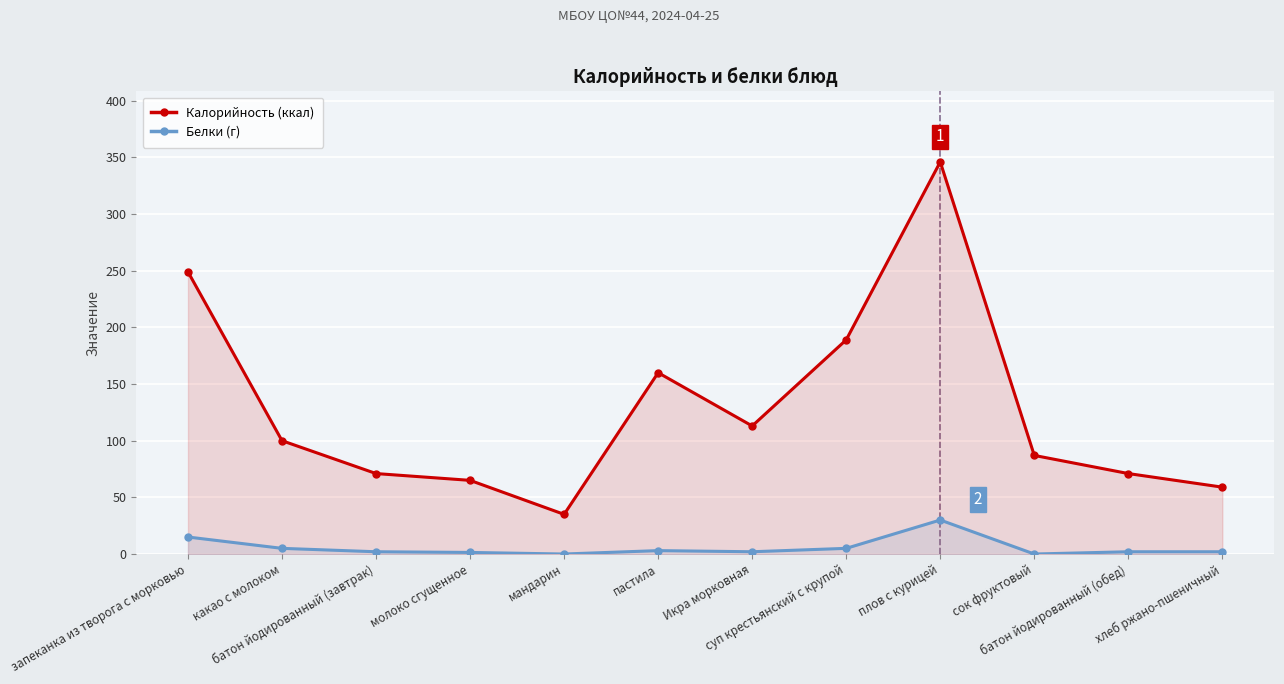

How many values in the Калорийность (ккал) series exceed 100?

5